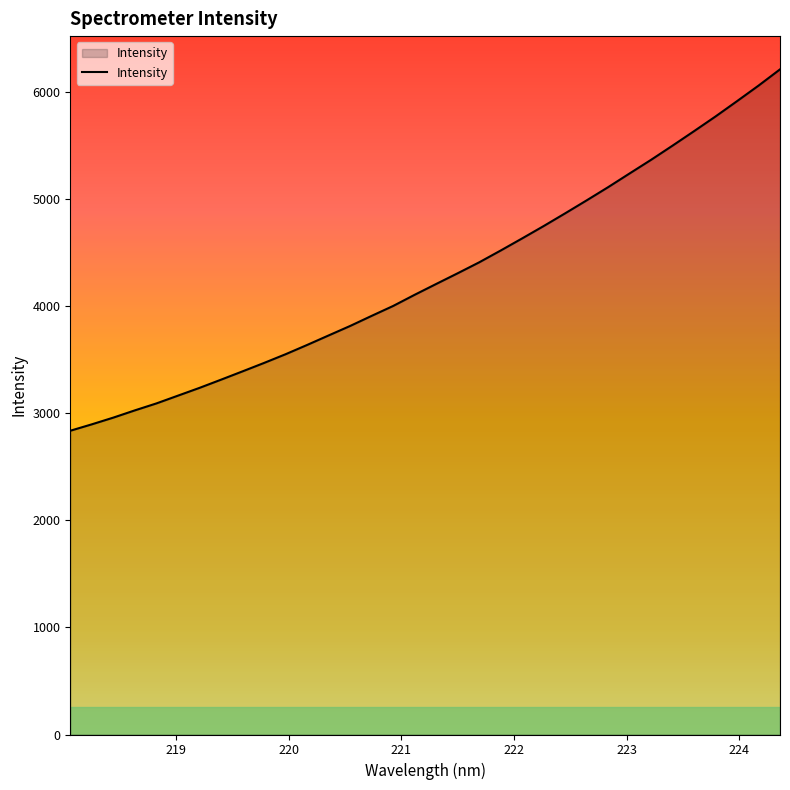

What is the minimum value shown in the chart?

2836.2